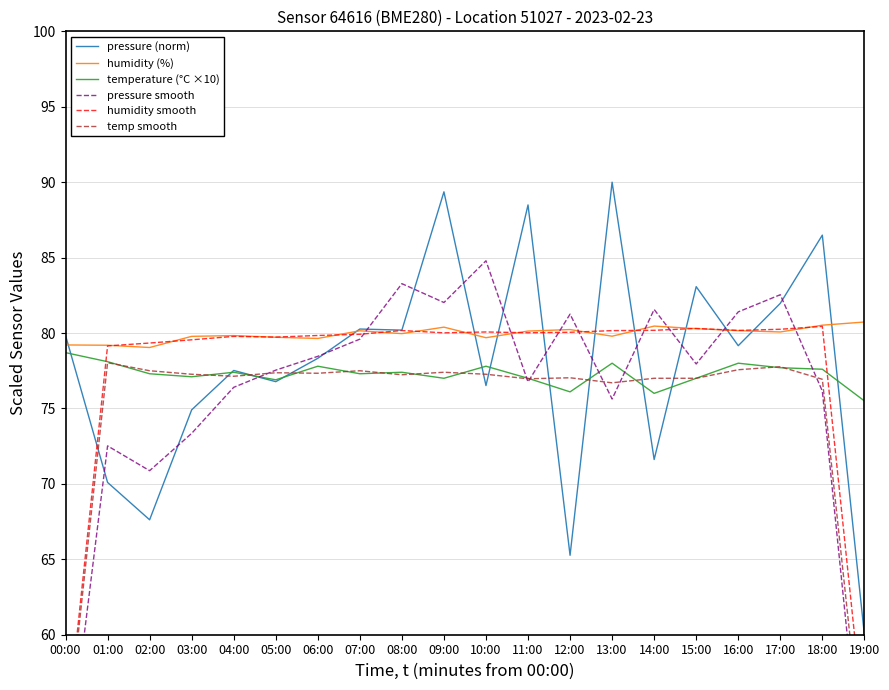

What is the label of the 6th point from the right?

14:00